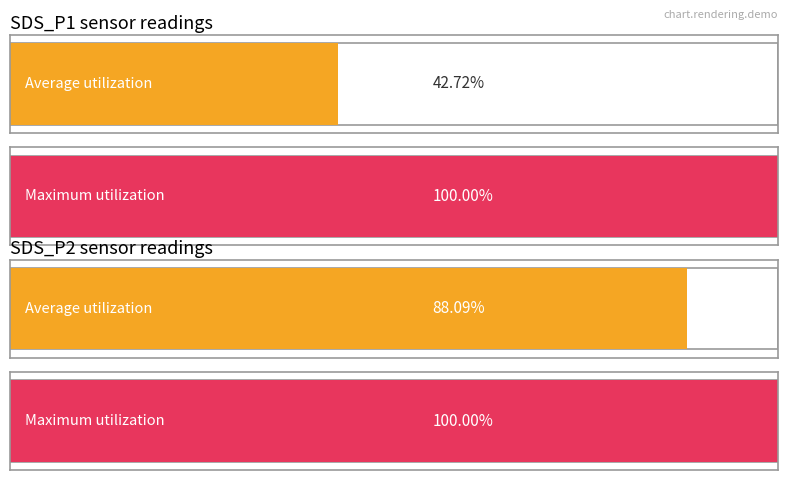

List the series in order of their peak value, highest first.

SDS_P1, SDS_P2